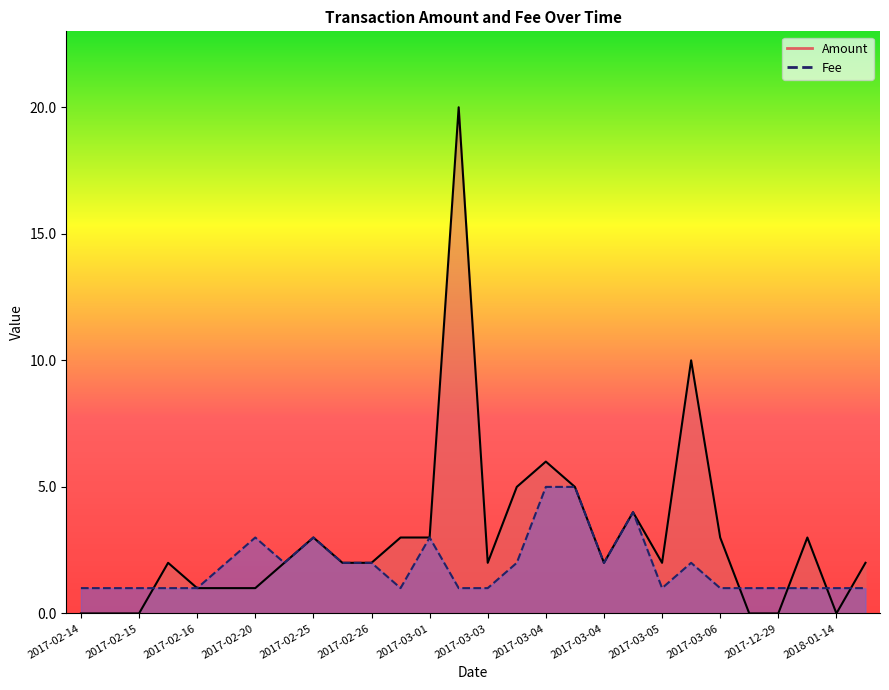

Where is Amount nearest to the value 10?

2017-03-06